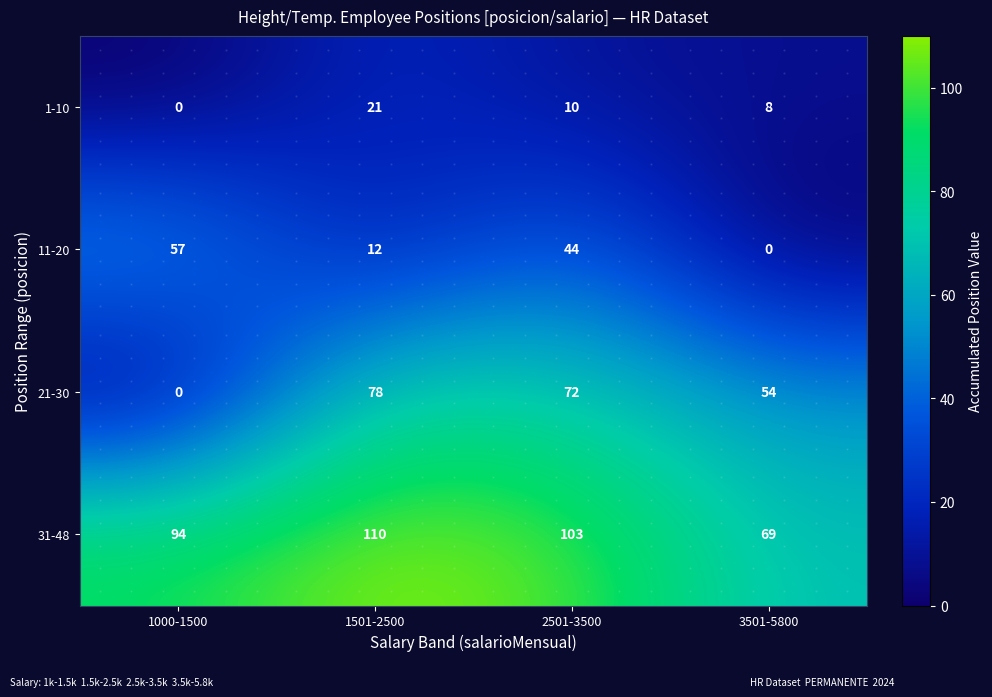

Is it true that 1-10 equals 0 at 1000-1500?

True